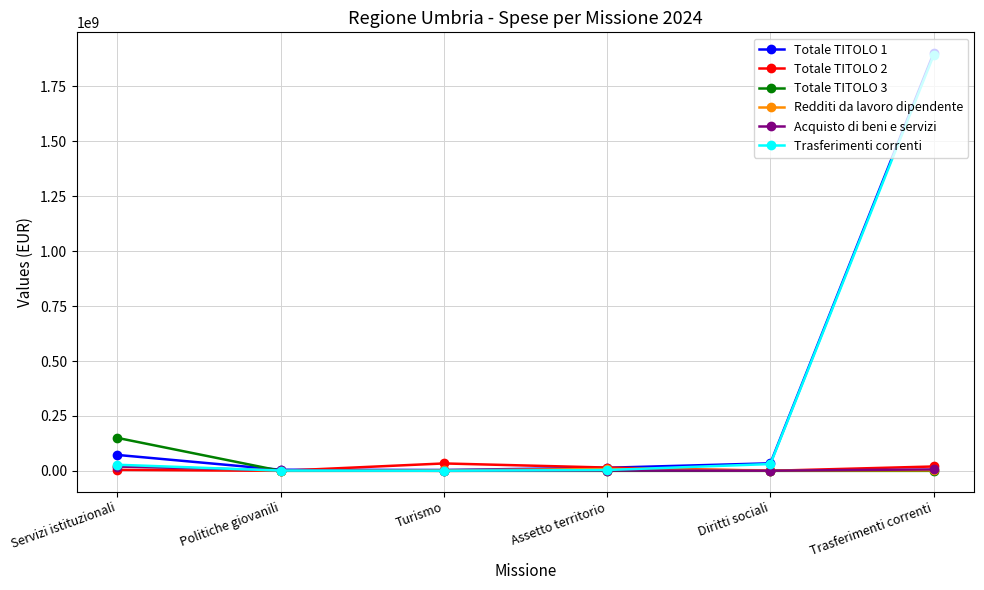

Which series has the widest spread of values?

Totale TITOLO 1